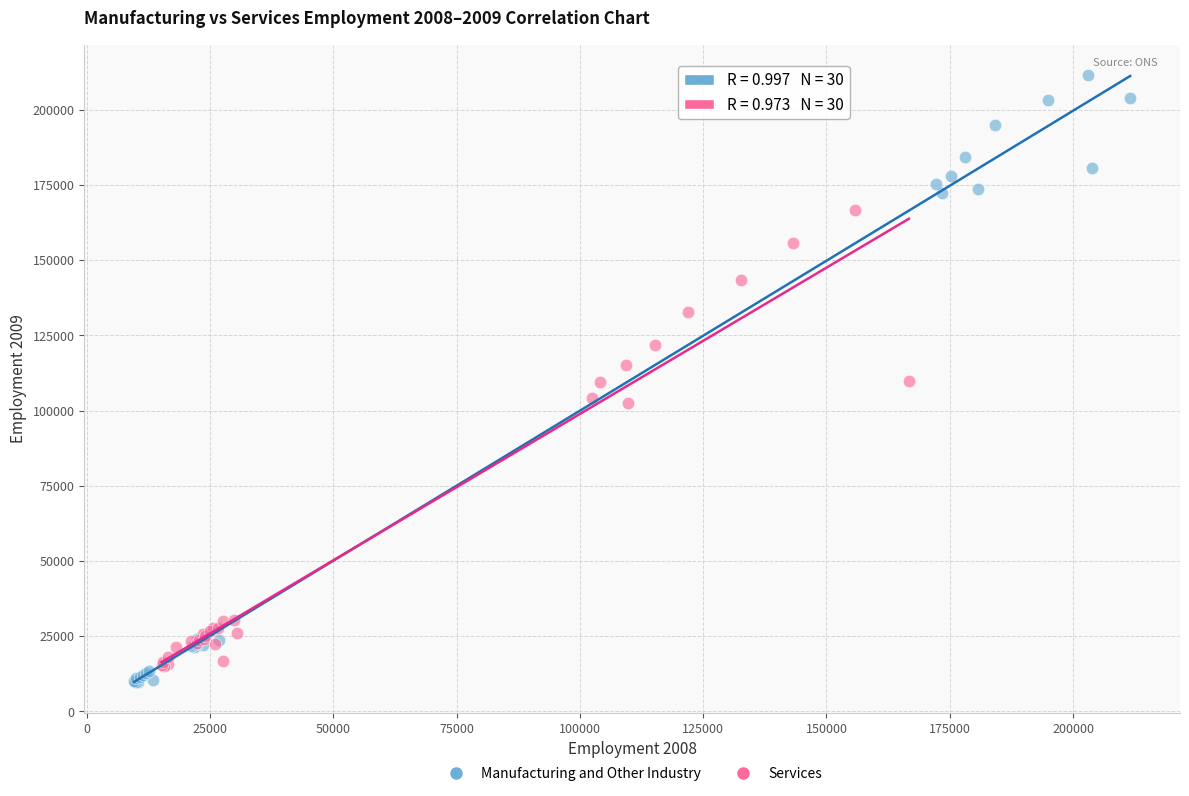

Which series reaches the minimum Y coordinate?

Manufacturing and Other Industry